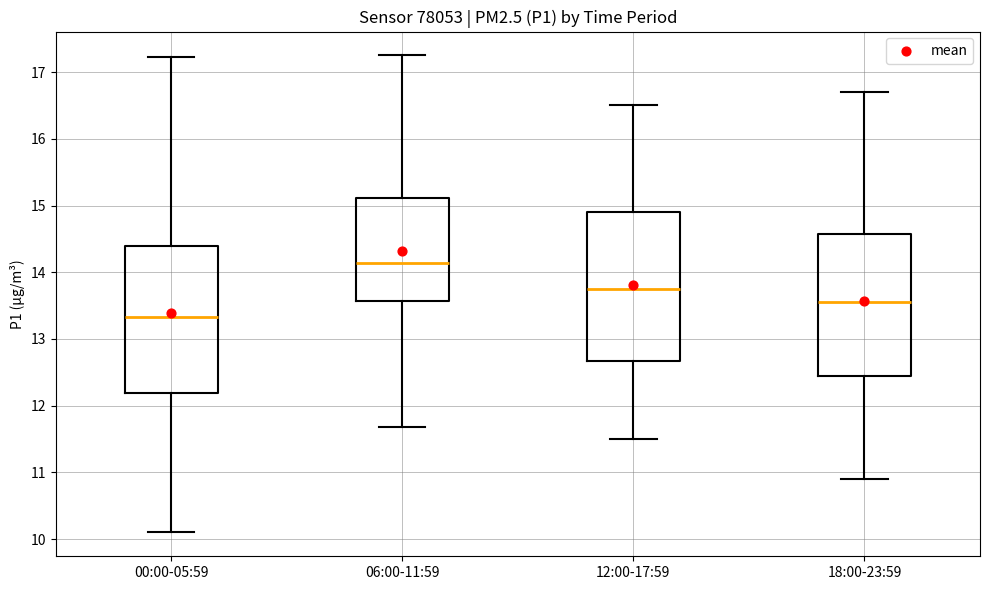

Which box's median line is the lowest?

00:00-05:59